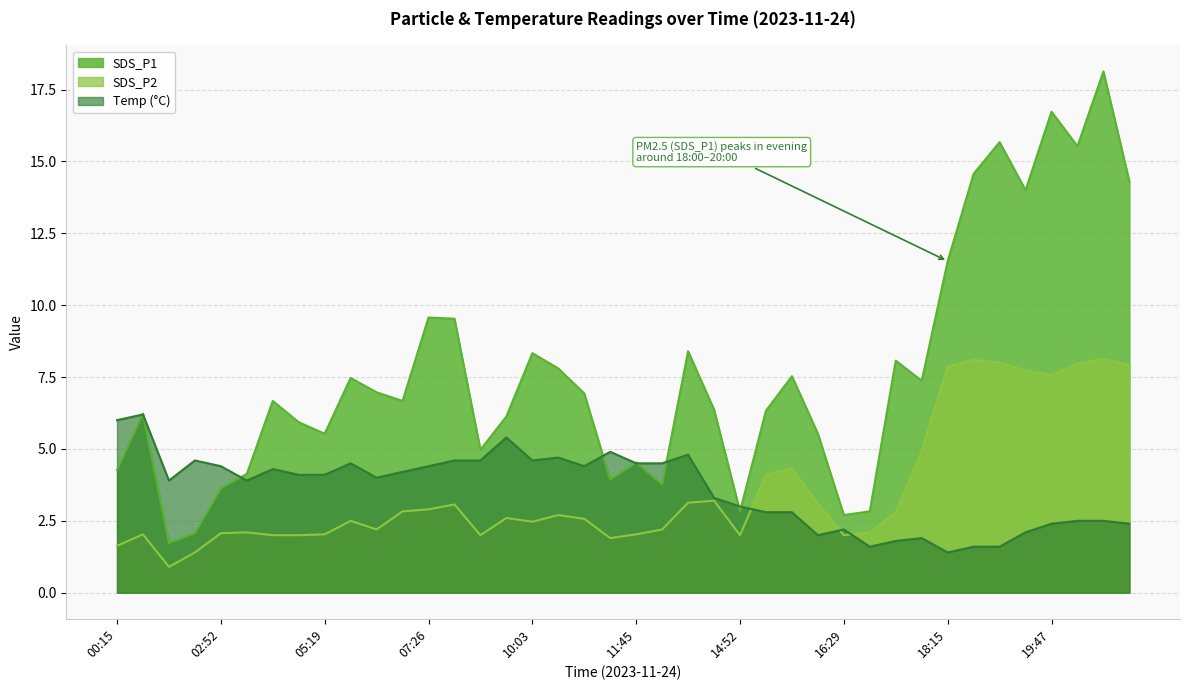

How many distinct data groups are displayed?

3